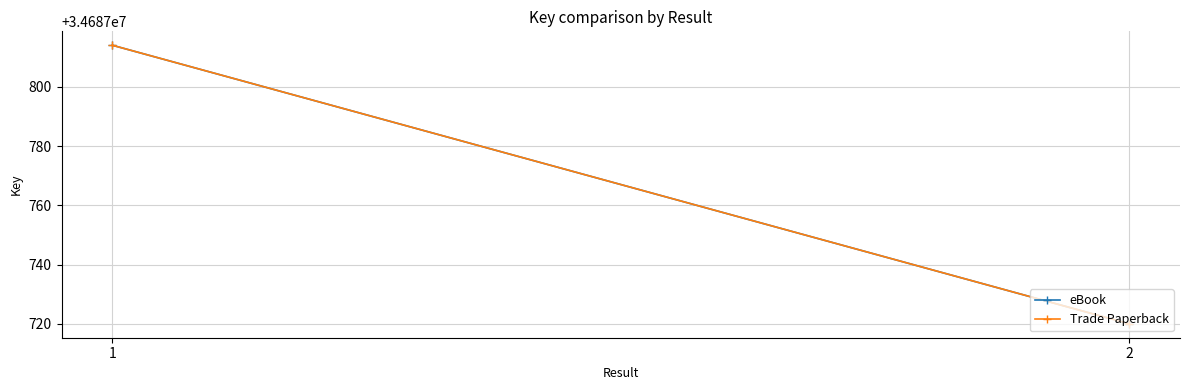

What is the value of the Trade Paperback point at the 2nd from the left?

34687720